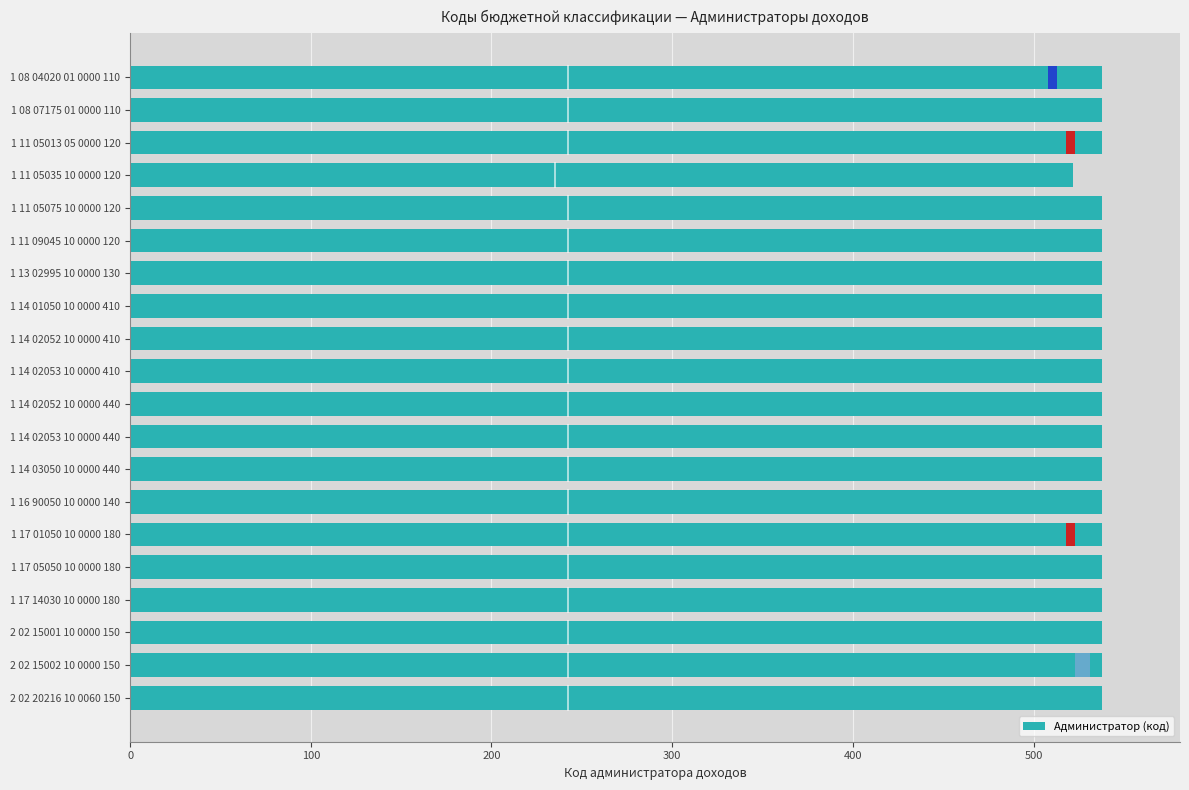

How many series are shown in this chart?

1